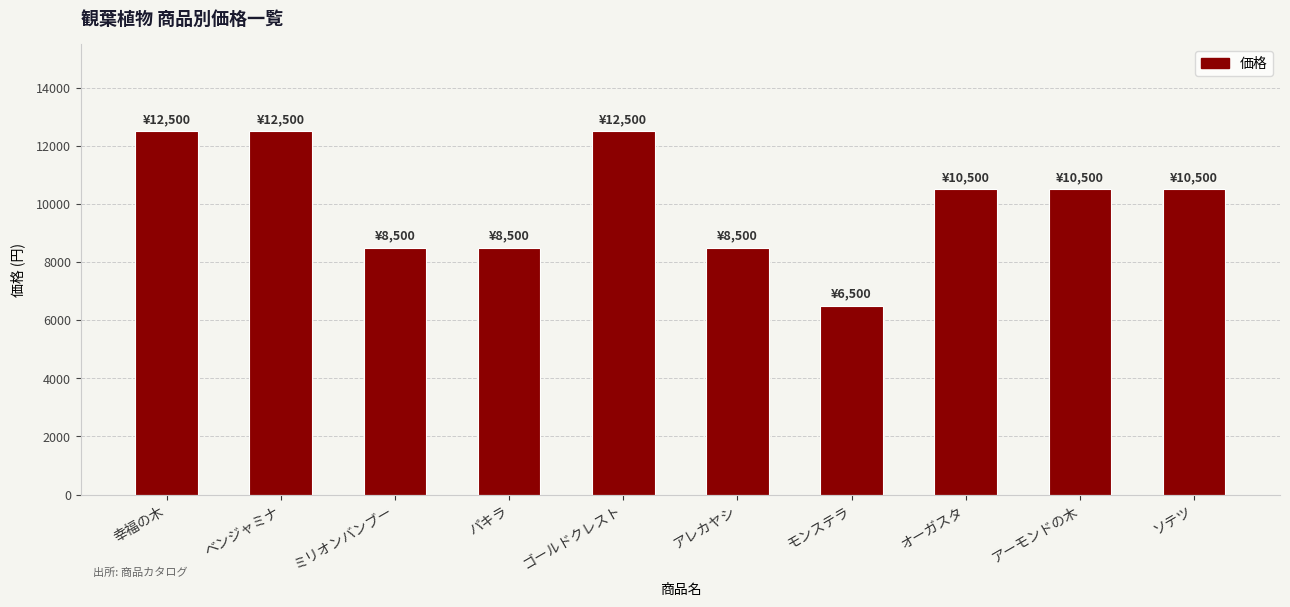

Reading left to right, extract all data points from this chart.

12500	12500	8500	8500	12500	8500	6500	10500	10500	10500